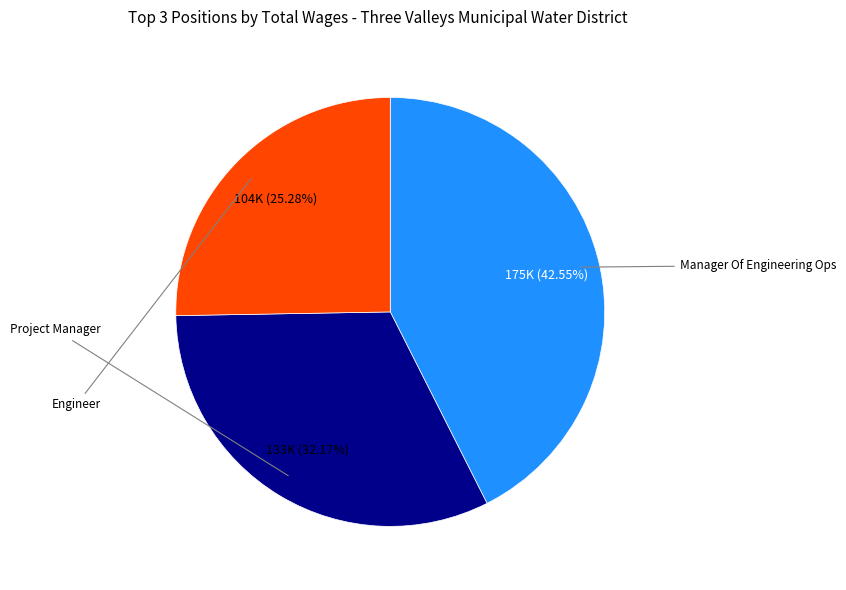

Does any single category account for the majority?

No